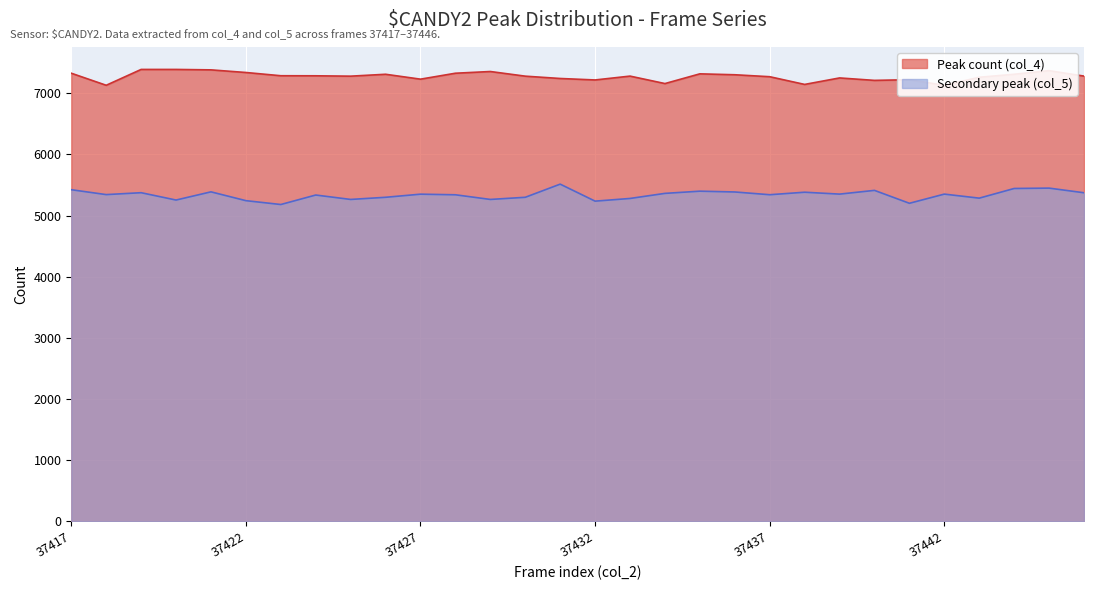

What is the value of the Secondary peak (col_5) point at the 5th from the left?

5388